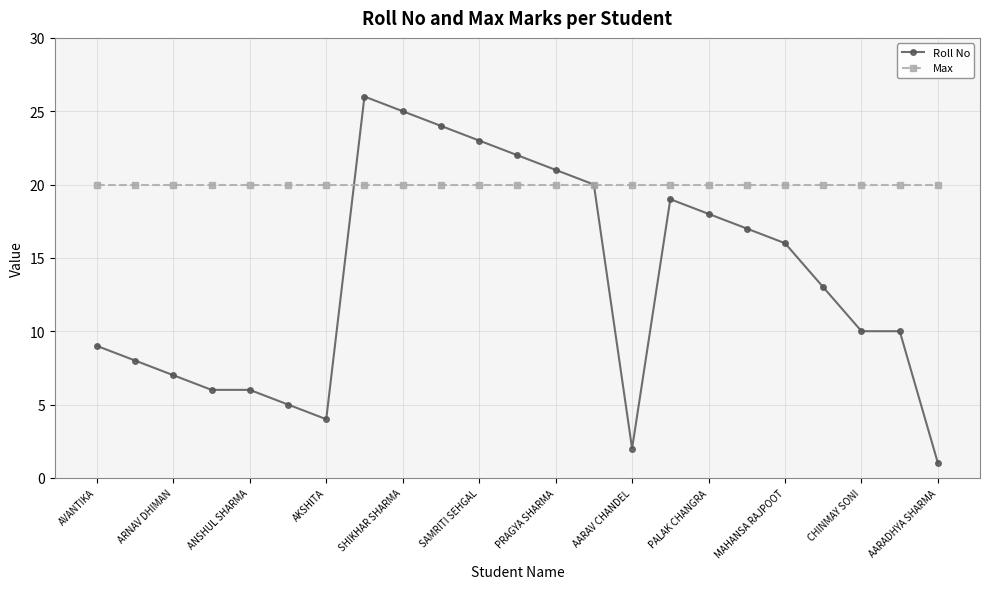

How many categories are shown in the chart?

23